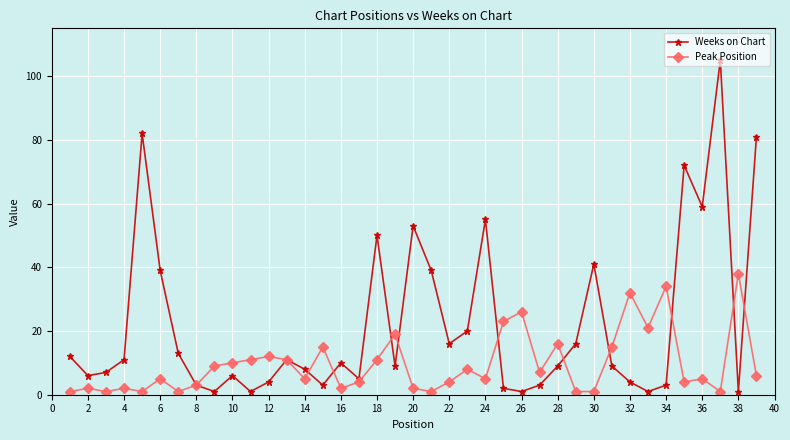

Which series has the largest total across all categories?

Weeks on Chart